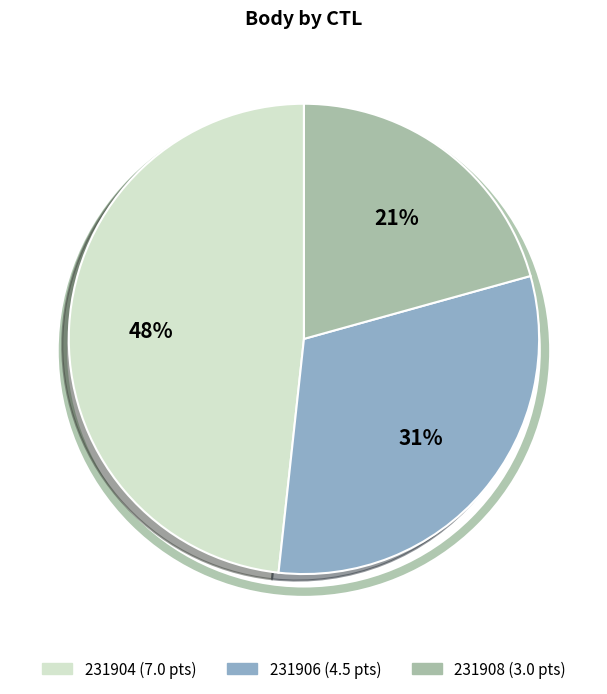

Rank the categories by value from highest to lowest.

231904, 231906, 231908